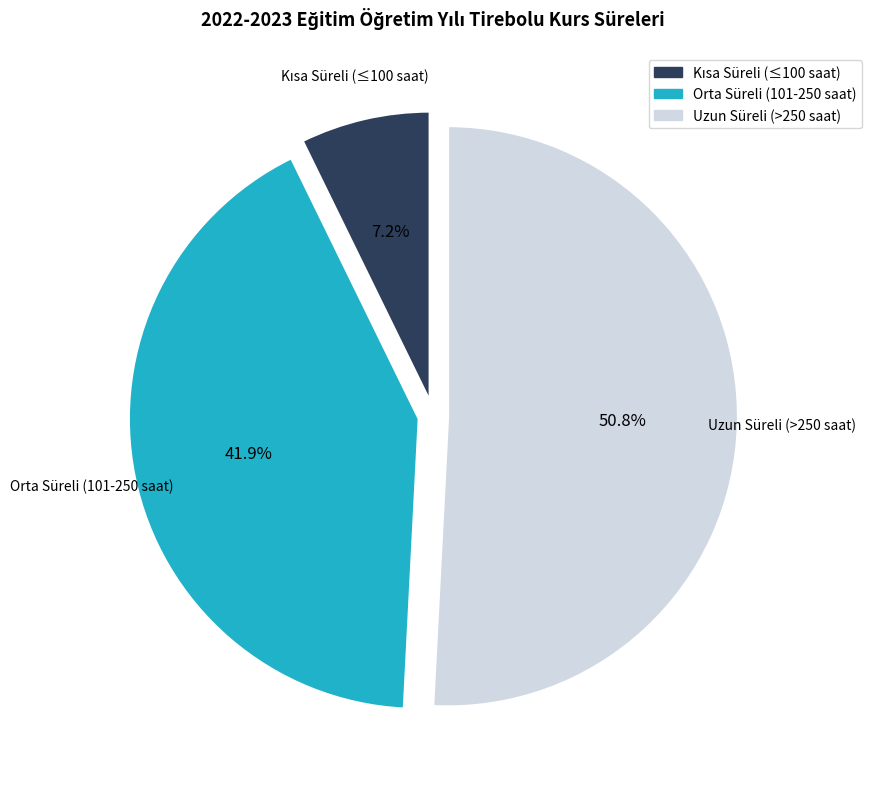

Is there any slice that represents more than half of the pie?

Yes